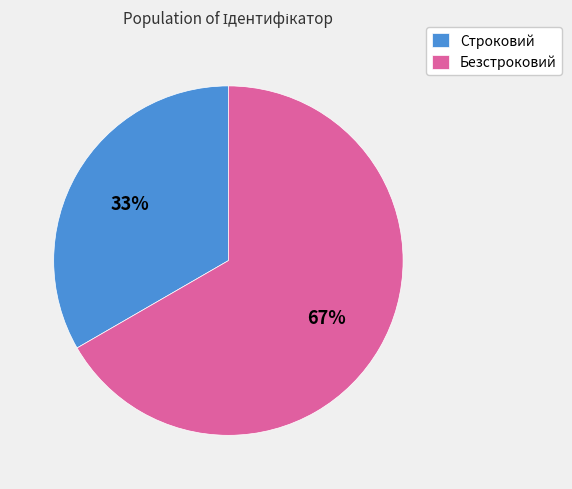

Which category has the biggest portion of the pie?

Безстроковий